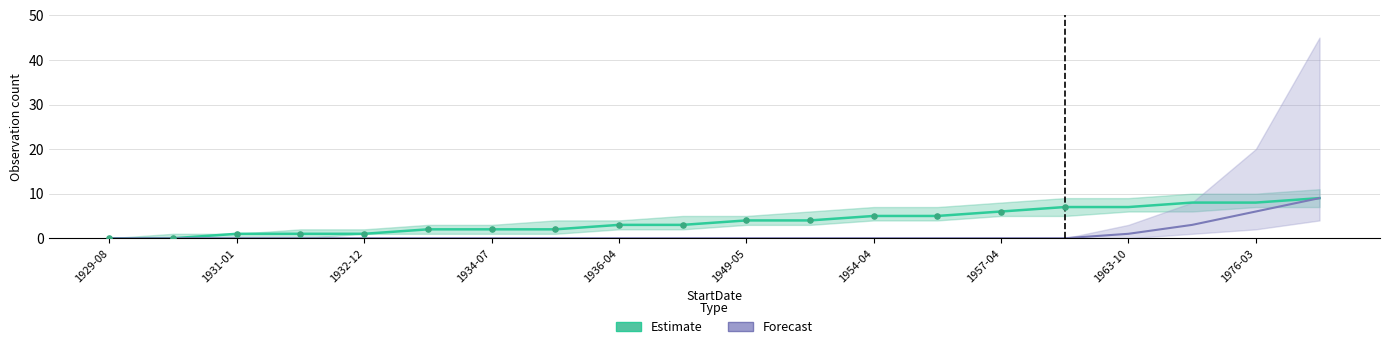

At how many categories does at least one series exceed 1?

15